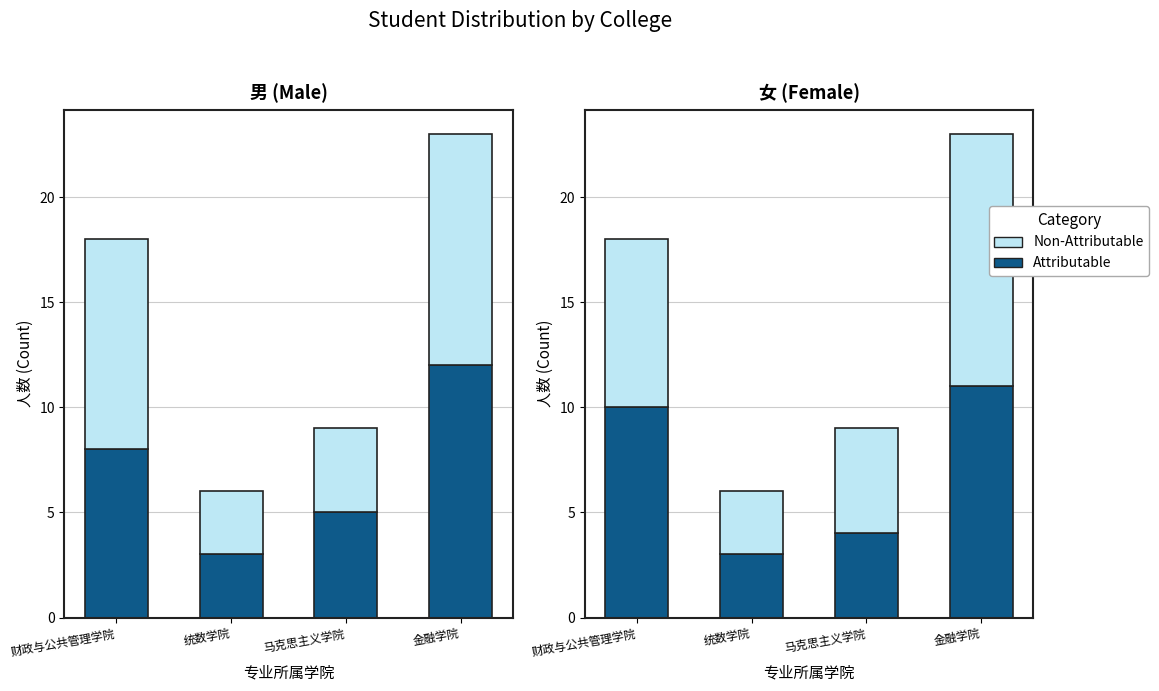

At which label does Attributable reach its minimum?

统数学院